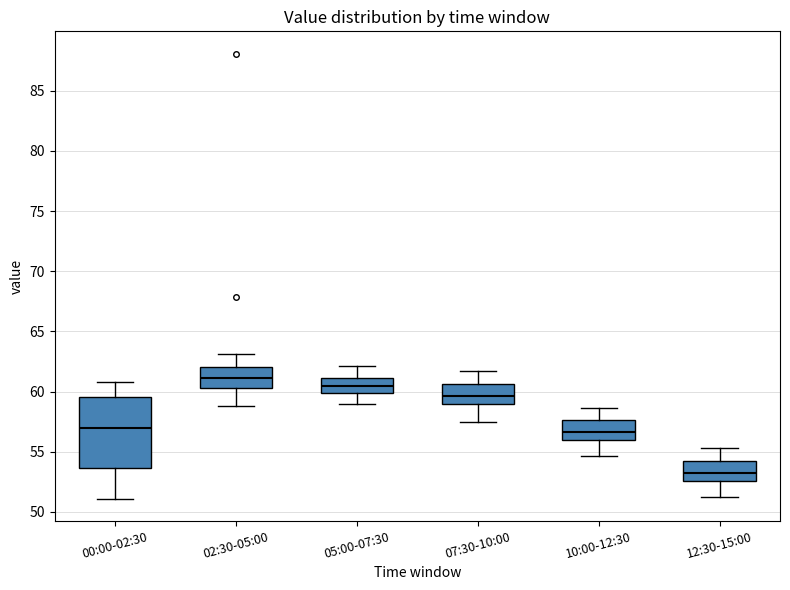

Reading left to right, transcribe this box plot: for each box, give where its median line is, the range the box spans, and where its two whiskers end, as read against the y-axis. The values are not printed on the chart, so give them approximately, as read against the axis.

00:00-02:30: median 57.0, box 53.5 to 59.5, whiskers 51.0 to 61.0
02:30-05:00: median 61.0, box 60.5 to 62.0, whiskers 59.0 to 63.0
05:00-07:30: median 60.5, box 60.0 to 61.0, whiskers 59.0 to 62.0
07:30-10:00: median 59.5, box 59.0 to 60.5, whiskers 57.5 to 61.5
10:00-12:30: median 56.5, box 56.0 to 57.5, whiskers 54.5 to 58.5
12:30-15:00: median 53.0, box 52.5 to 54.0, whiskers 51.0 to 55.5